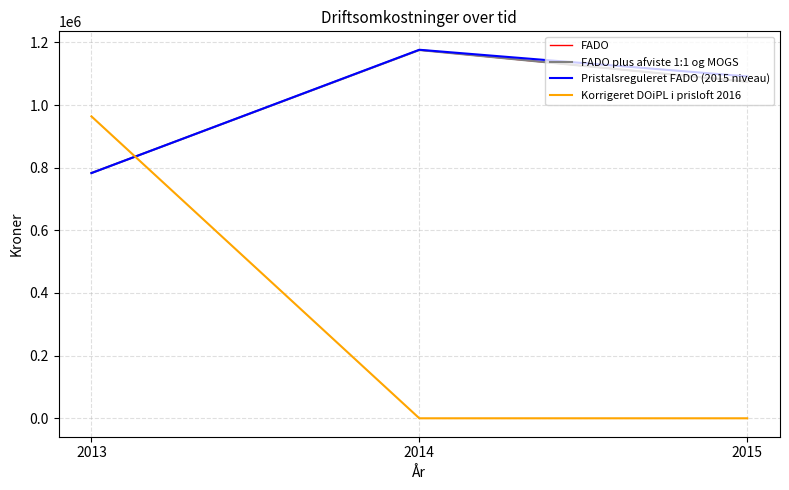

Does the chart display data point markers on the line(s)?

No